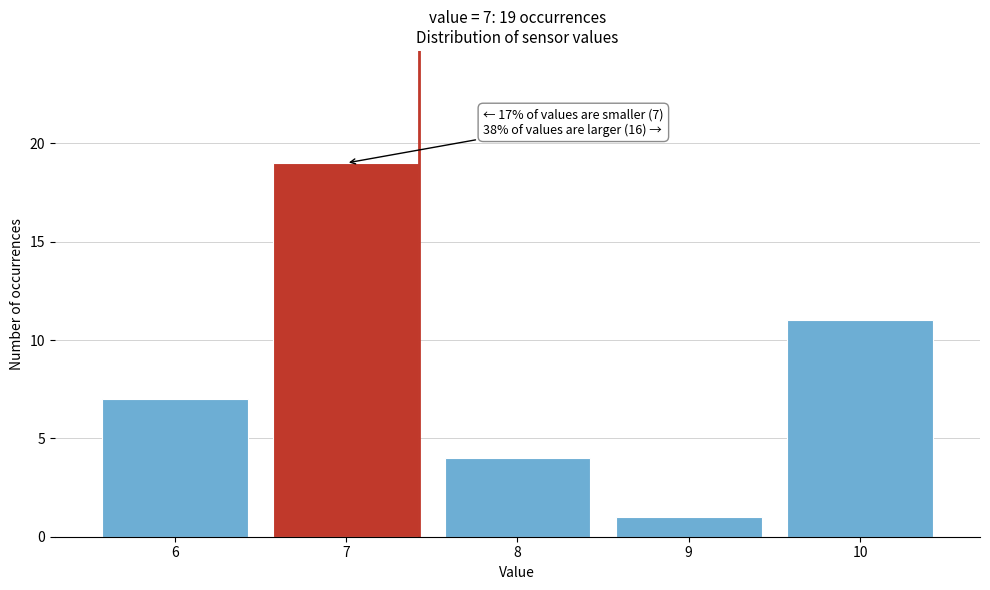

Over which range of the x-axis is the bar tallest?

6.5 to 7.5